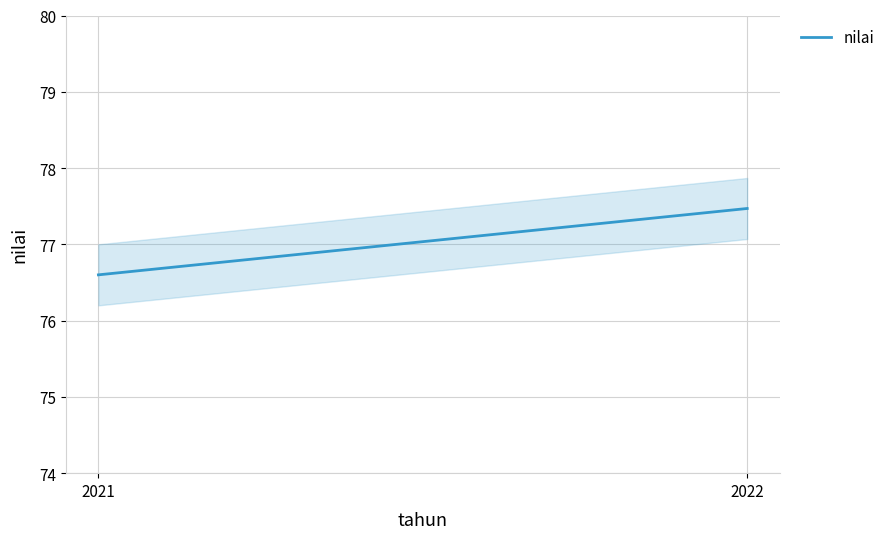

How many values are below 77?

1